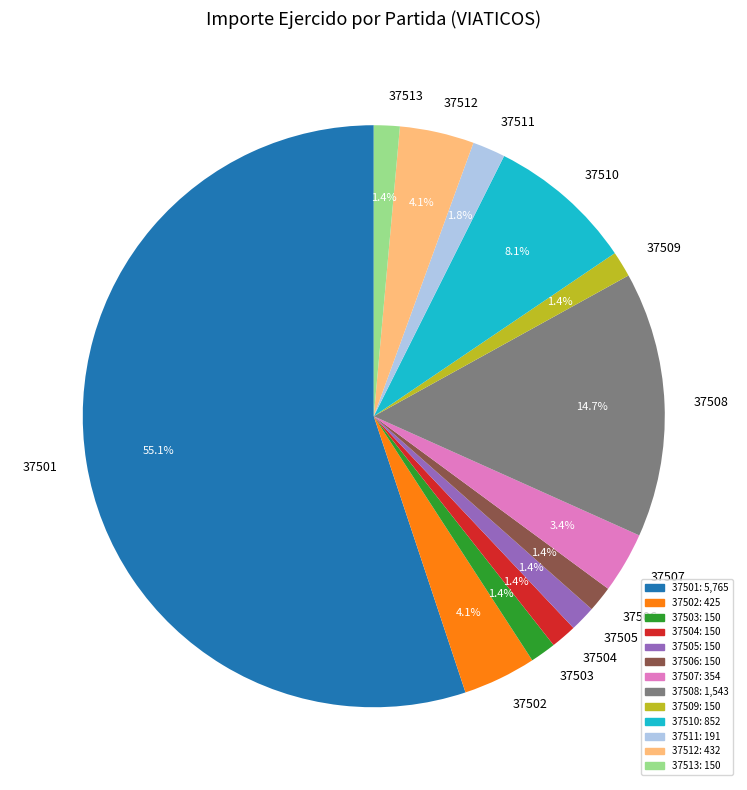

The 37501 slice represents 43% of the pie. True or false?

False